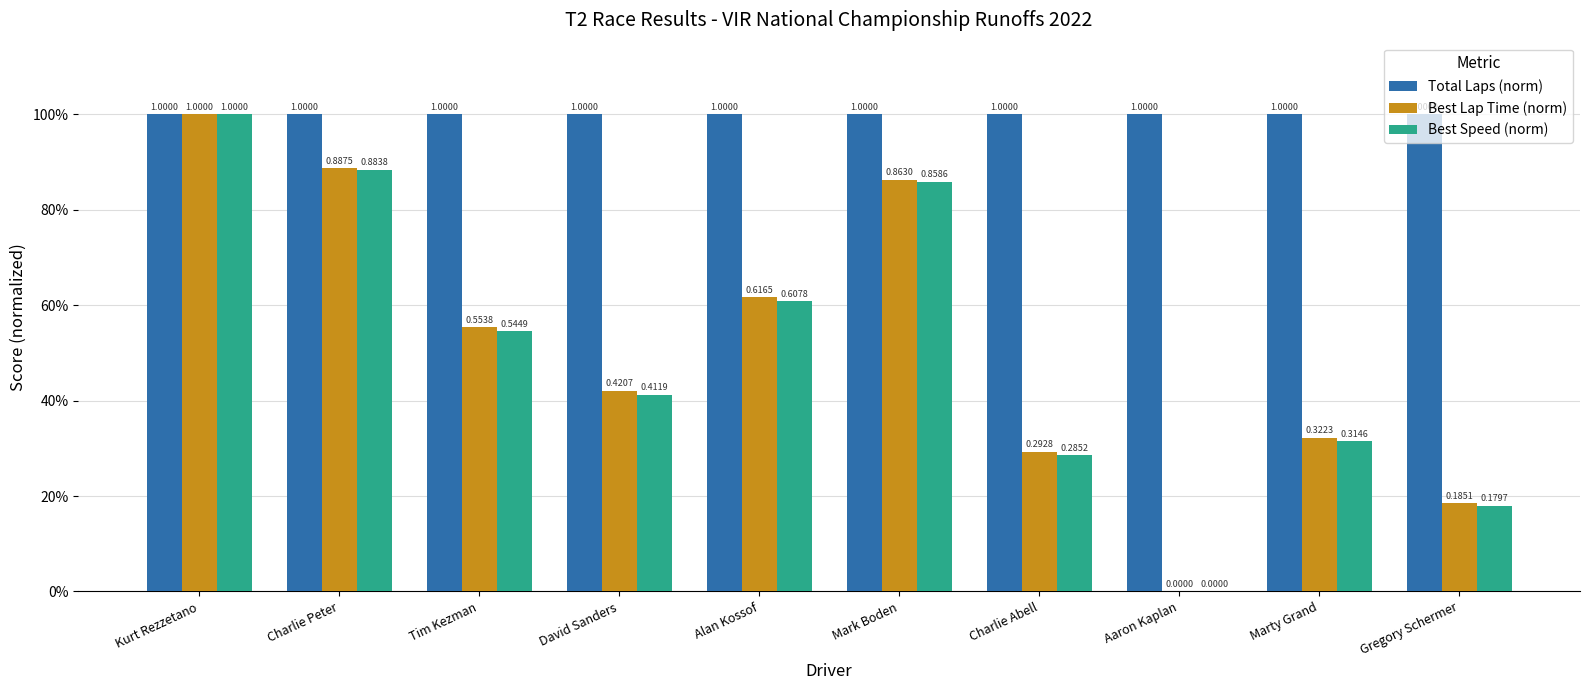

Is the value of Best Lap Time (norm) at Kurt Rezzetano greater than the value of Total Laps (norm) at Mark Boden?

No